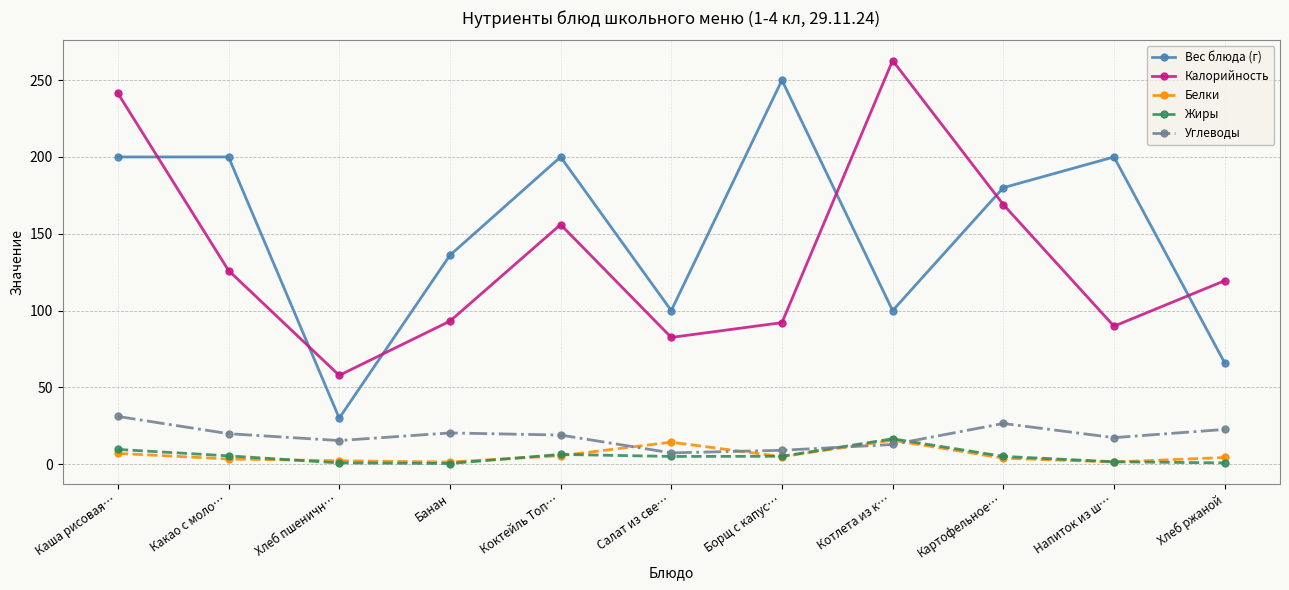

At which category does the chart reach its peak across all series?

Котлета из к…